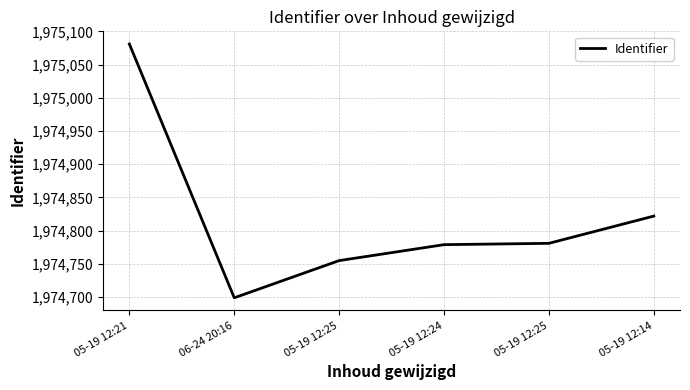

Which has a higher value, 05-19 12:14 or 05-19 12:21?

05-19 12:21